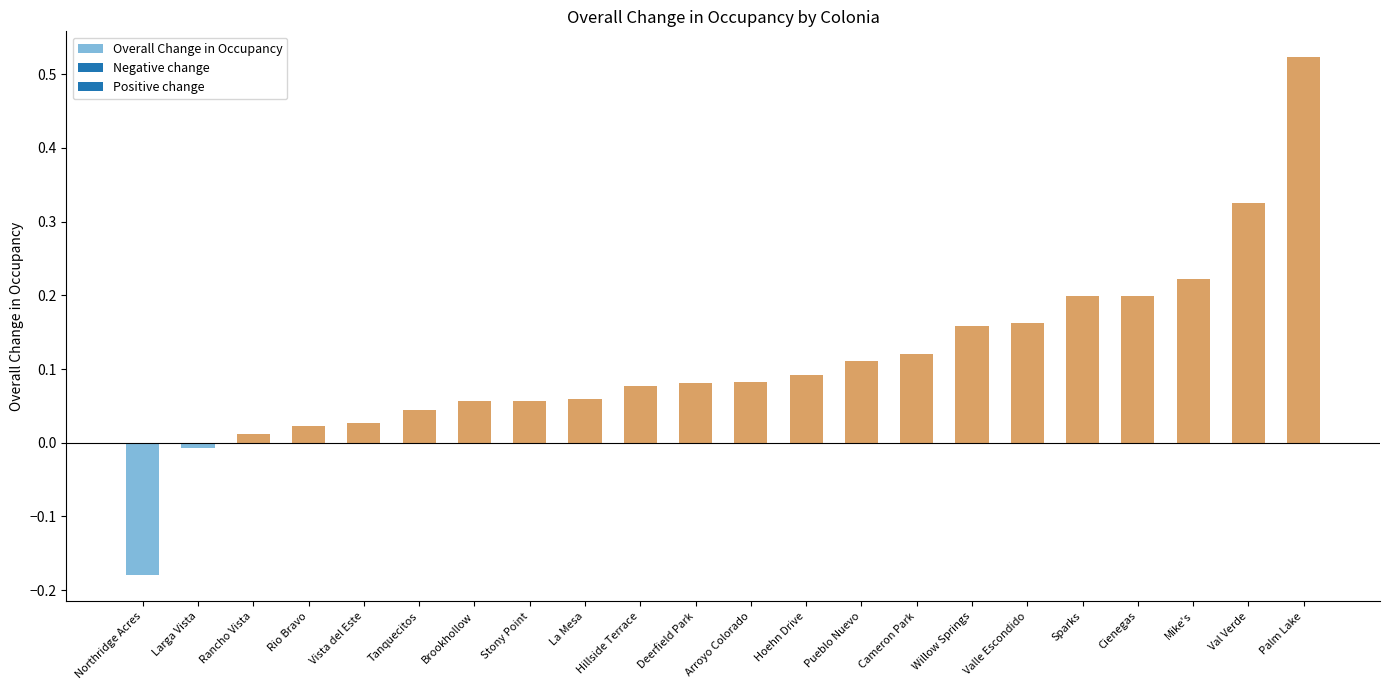

How many series are shown in this chart?

1